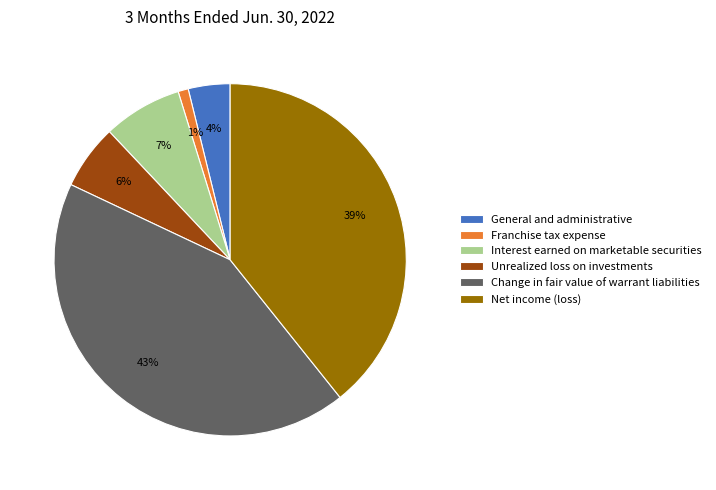

Is it true that Unrealized loss on investments is 1% of the pie?

False